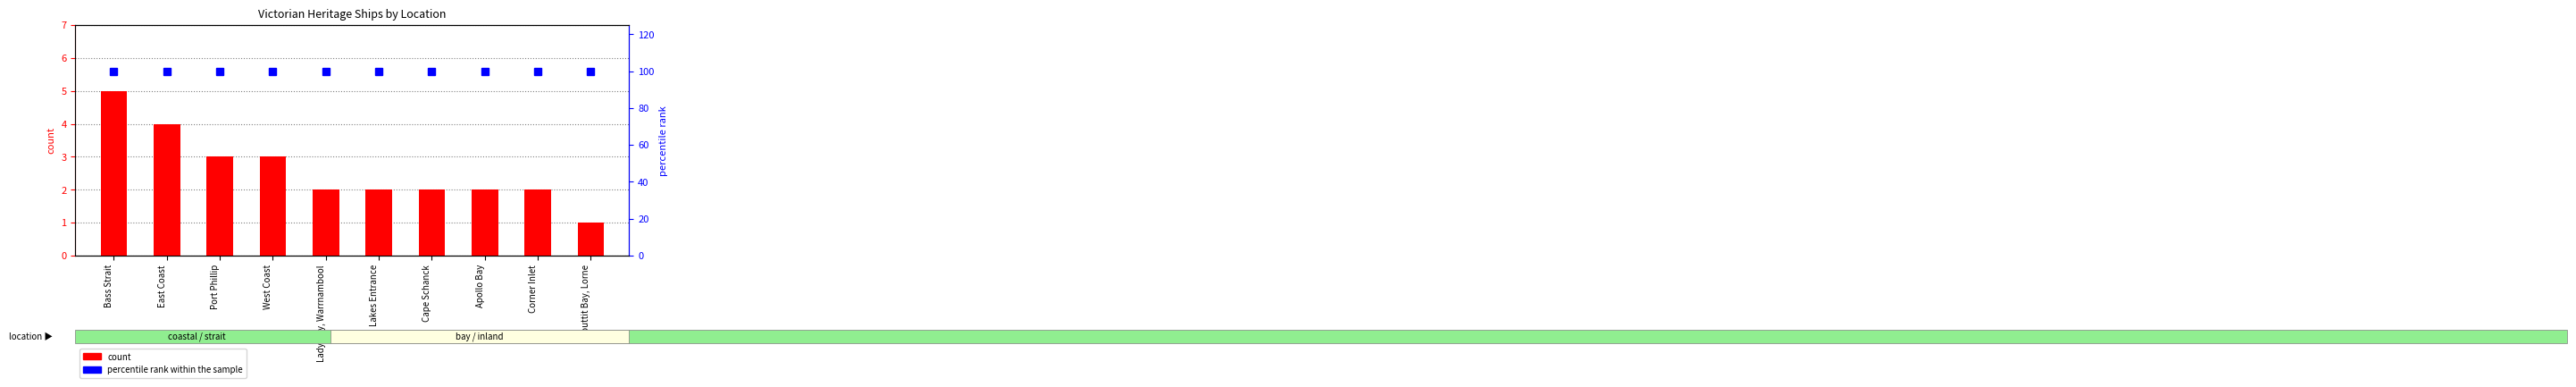

What is the spread (max minus min) of values at Lady Bay, Warrnambool?

98